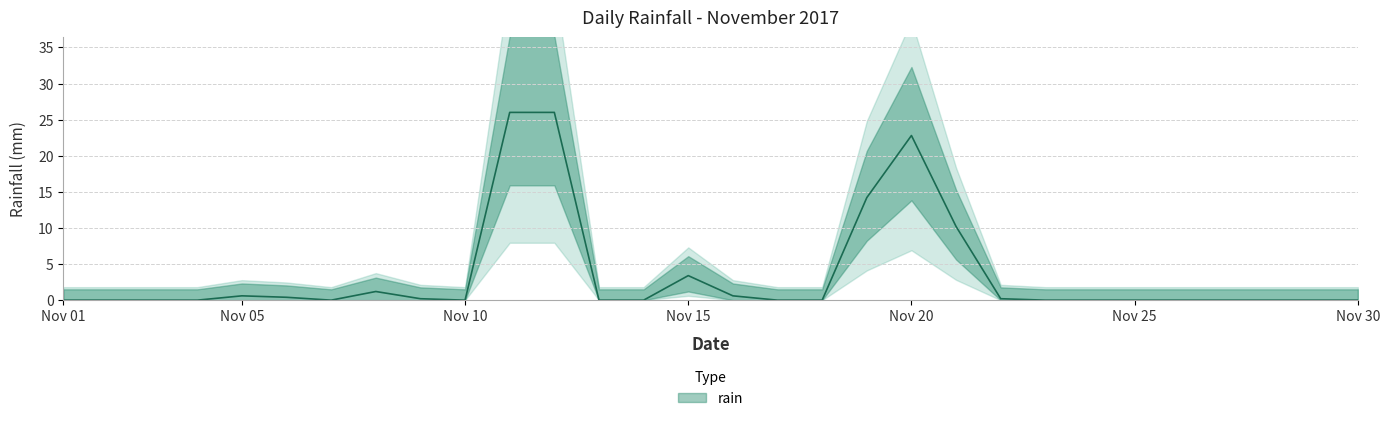

Rank the categories by value from lowest to highest.

2017-11-01, 2017-11-02, 2017-11-03, 2017-11-04, 2017-11-07, 2017-11-10, 2017-11-13, 2017-11-14, 2017-11-17, 2017-11-18, 2017-11-23, 2017-11-24, 2017-11-25, 2017-11-26, 2017-11-27, 2017-11-28, 2017-11-29, 2017-11-30, 2017-11-09, 2017-11-22, 2017-11-06, 2017-11-05, 2017-11-16, 2017-11-08, 2017-11-15, 2017-11-21, 2017-11-19, 2017-11-20, 2017-11-11, 2017-11-12